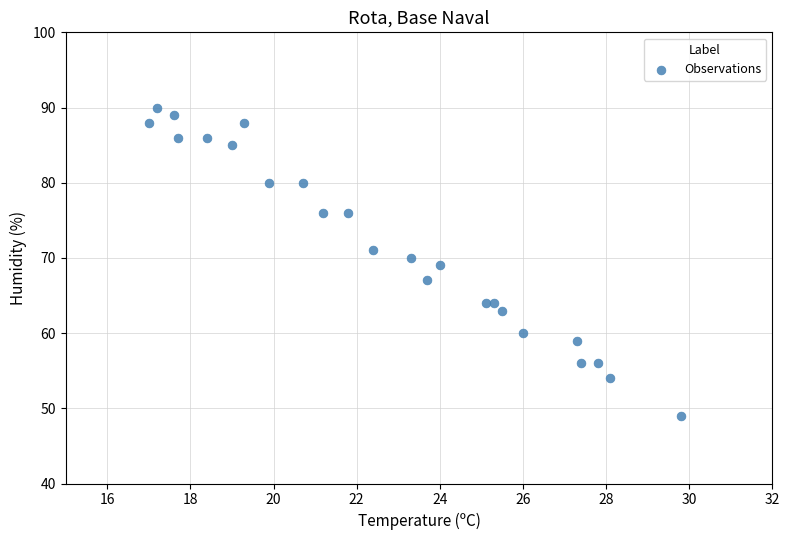

What is the range of Y values (max minus min)?

41